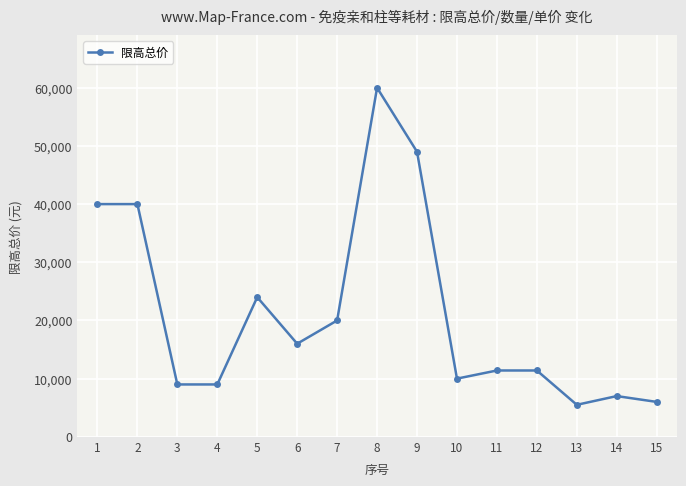

What is the difference between the values at 5 and 9?

25000